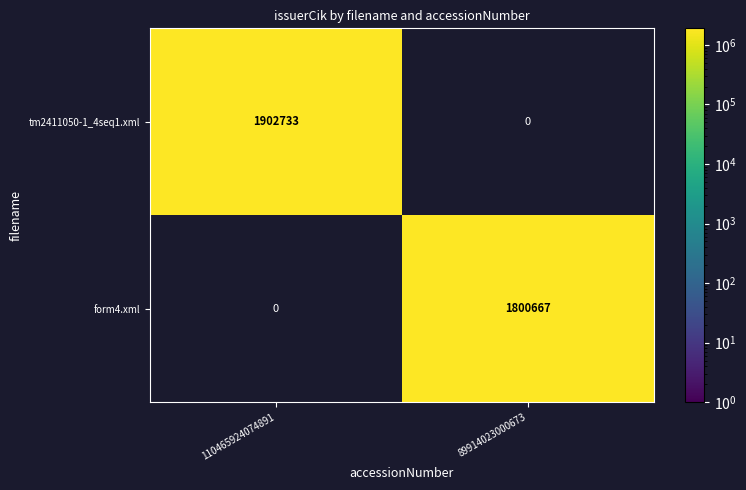

True or false: form4.xml has a value of 2648092 at 89914023000673.

False